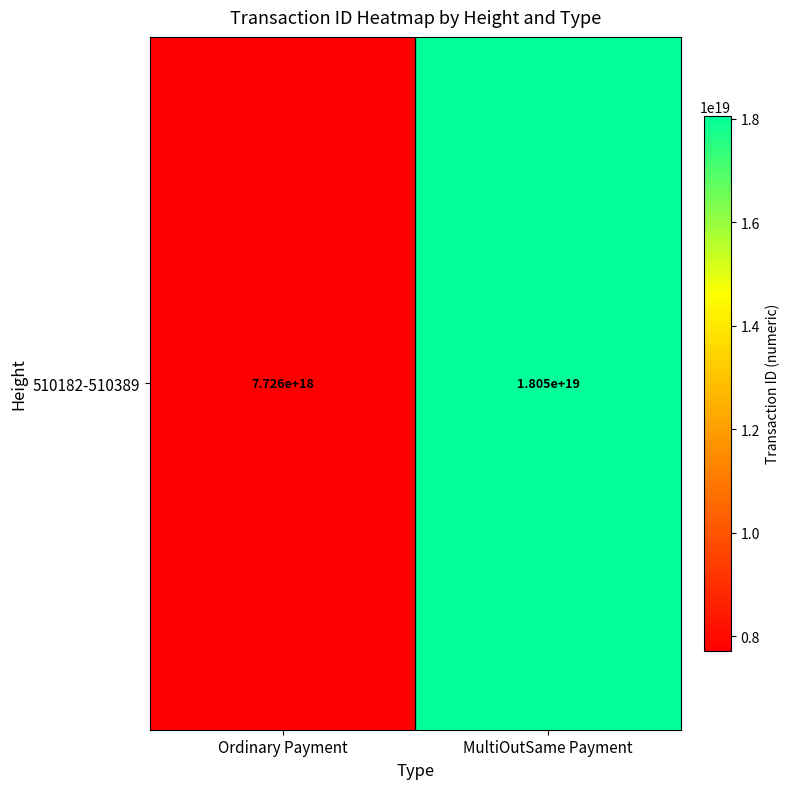

Is it true that the value at Ordinary Payment is 3030788892510413824?

False